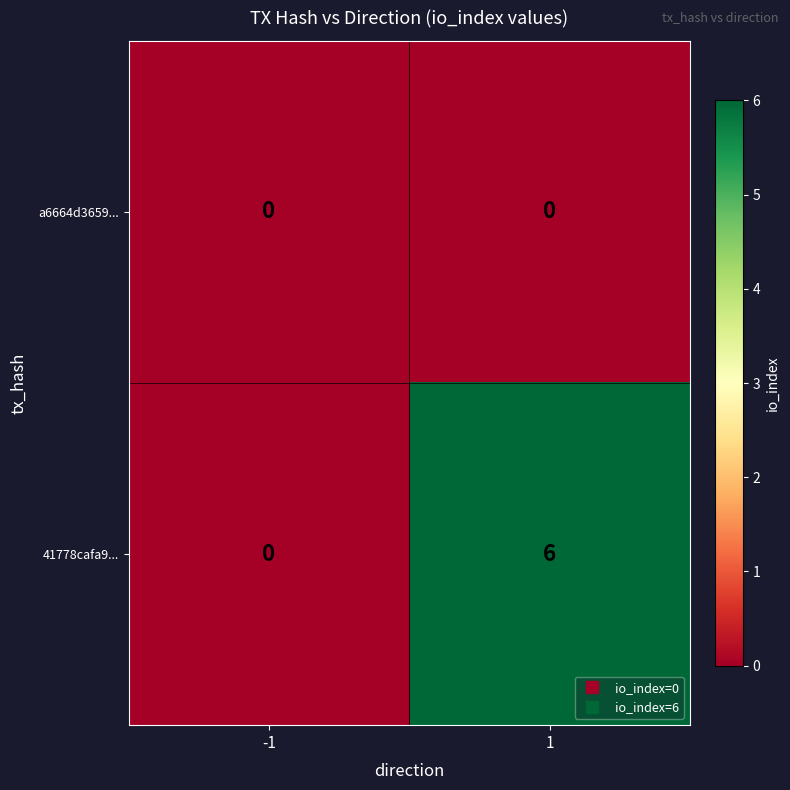

Which series has the largest total across all categories?

41778cafa9...